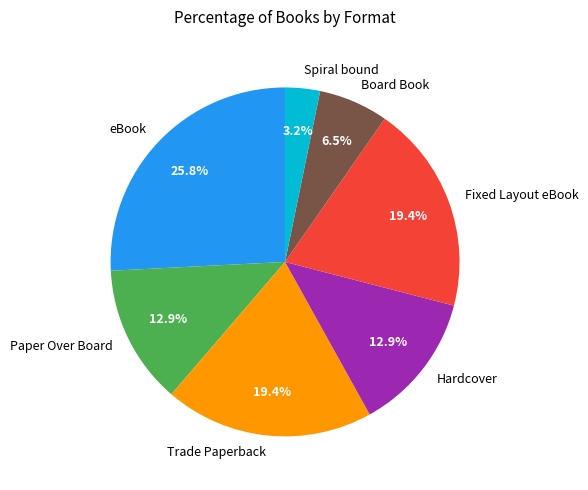

Does any single category account for the majority?

No